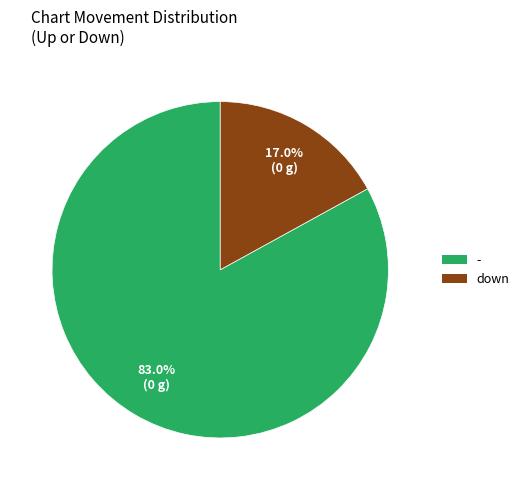

Count the number of slices in the pie.

2